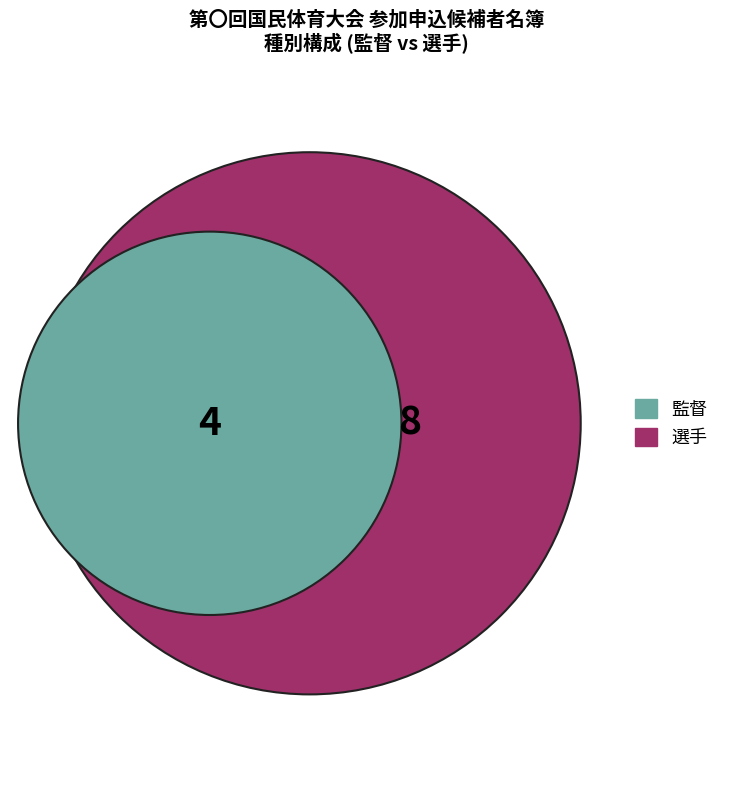

To the nearest percent, what portion does 監督 represent?

33%